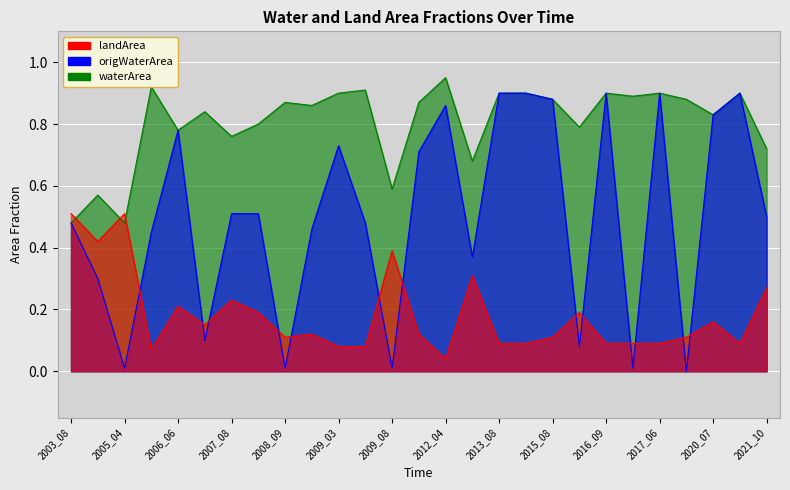

Reading left to right, transcribe all the data shown in this chart.

waterArea: 2003_08=0.5	2004_10=0.6	2005_04=0.5	2006_05=0.9	2006_06=0.8	2006_08=0.8	2007_08=0.8	2008_07=0.8	2008_09=0.9	2008_10=0.9	2009_03=0.9	2009_04=0.9	2009_08=0.6	2011_05=0.9	2012_04=0.9	2012_07=0.7	2013_08=0.9	2013_09=0.9	2015_08=0.9	2015_10=0.8	2016_09=0.9	2016_10=0.9	2017_06=0.9	2019_05=0.9	2020_07=0.8	2021_06=0.9	2021_10=0.7
origWaterArea: 2003_08=0.5	2004_10=0.3	2005_04=0.0	2006_05=0.5	2006_06=0.8	2006_08=0.1	2007_08=0.5	2008_07=0.5	2008_09=0.0	2008_10=0.5	2009_03=0.7	2009_04=0.5	2009_08=0.0	2011_05=0.7	2012_04=0.9	2012_07=0.4	2013_08=0.9	2013_09=0.9	2015_08=0.9	2015_10=0.1	2016_09=0.9	2016_10=0.0	2017_06=0.9	2019_05=0.0	2020_07=0.8	2021_06=0.9	2021_10=0.5
landArea: 2003_08=0.5	2004_10=0.4	2005_04=0.5	2006_05=0.1	2006_06=0.2	2006_08=0.1	2007_08=0.2	2008_07=0.2	2008_09=0.1	2008_10=0.1	2009_03=0.1	2009_04=0.1	2009_08=0.4	2011_05=0.1	2012_04=0.0	2012_07=0.3	2013_08=0.1	2013_09=0.1	2015_08=0.1	2015_10=0.2	2016_09=0.1	2016_10=0.1	2017_06=0.1	2019_05=0.1	2020_07=0.2	2021_06=0.1	2021_10=0.3